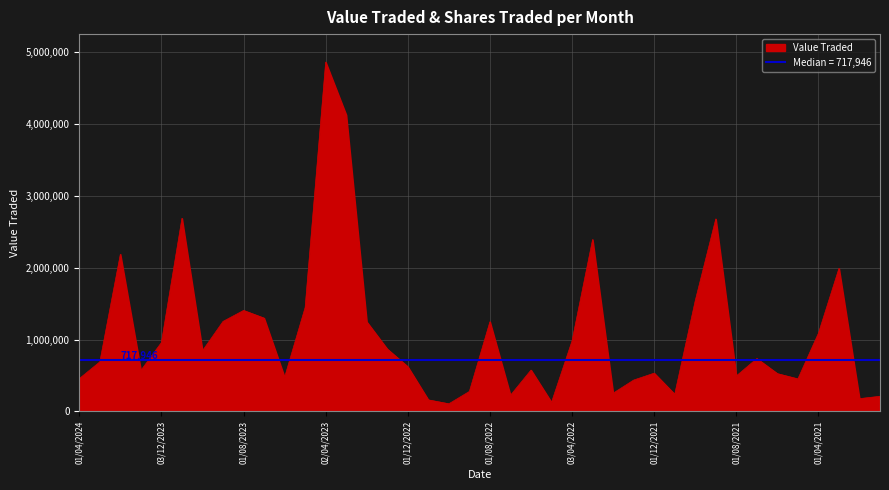

Which has a higher value, 01/02/2023 or 03/12/2023?

01/02/2023